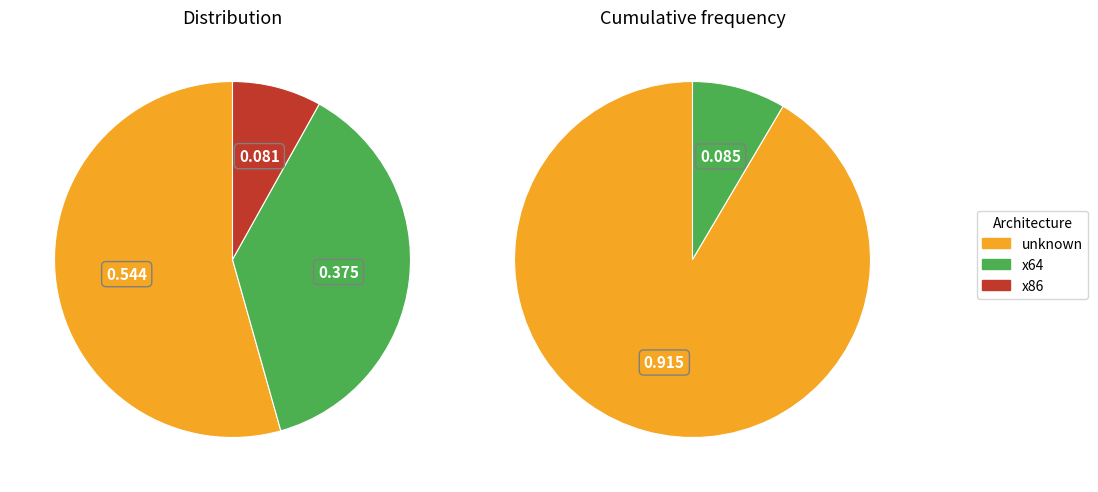

Between 2015-03-13 and 2015-03-14, which series saw the biggest shift?

unknown